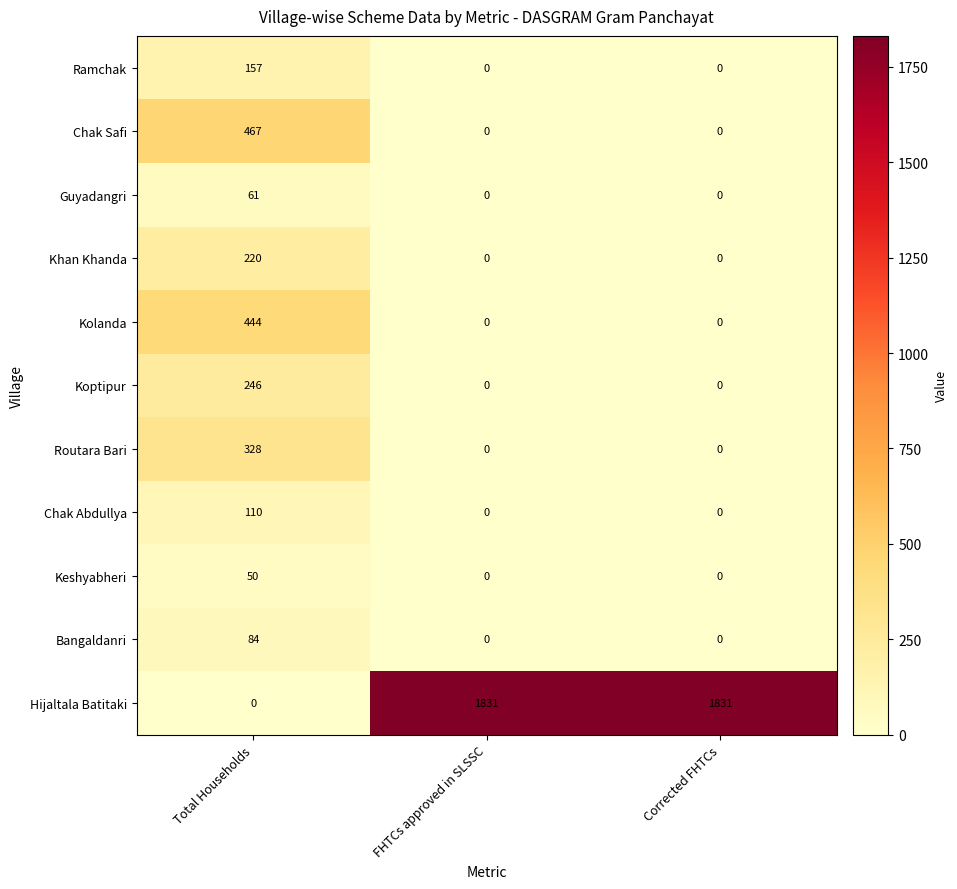

How many Keshyabheri values are between 0 and 50?

3